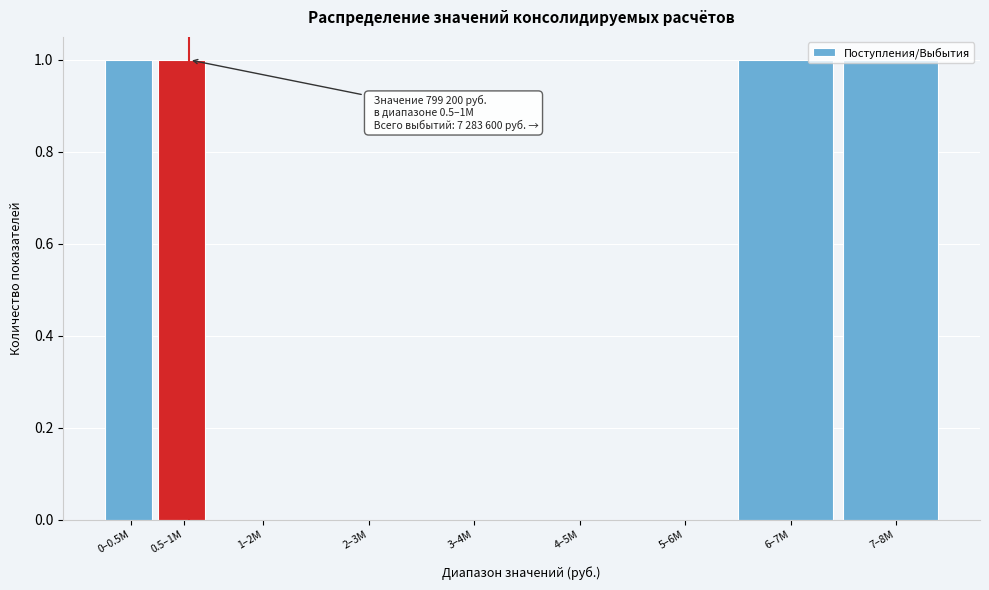

Approximately how many times larger is the value at 0–0.5M compared to 6–7M?

1.0